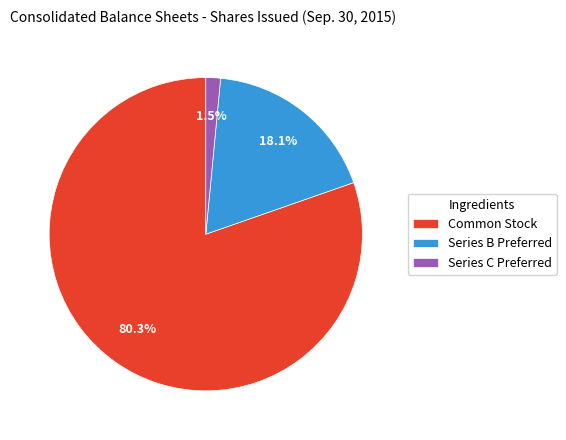

To the nearest percent, what is the average slice percentage?

33%